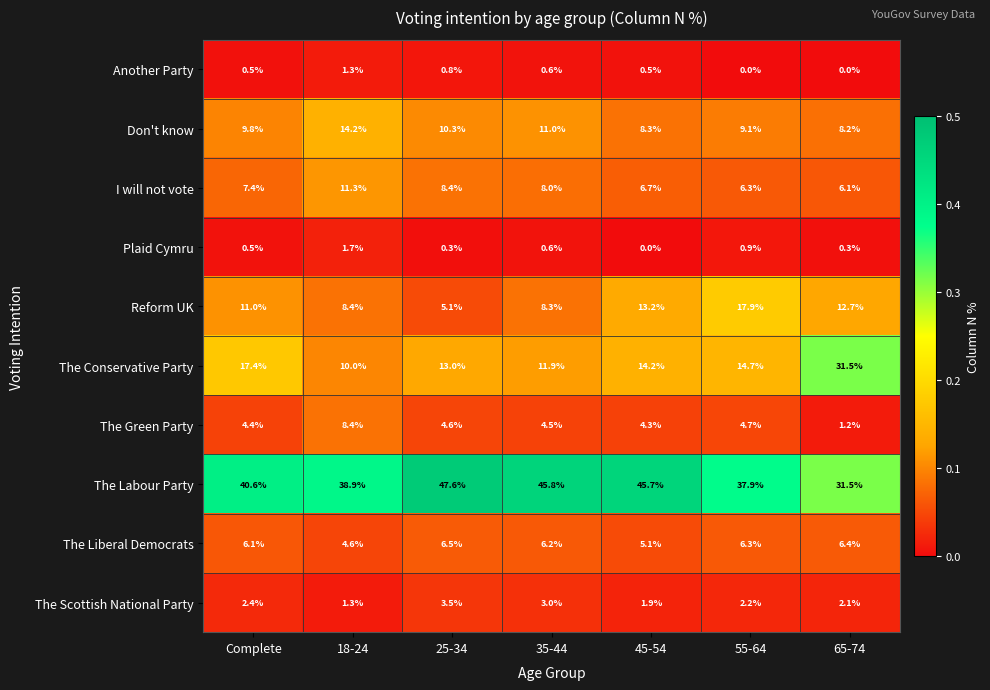

The The Green Party series shows 1.6 at 35-44. True or false?

False